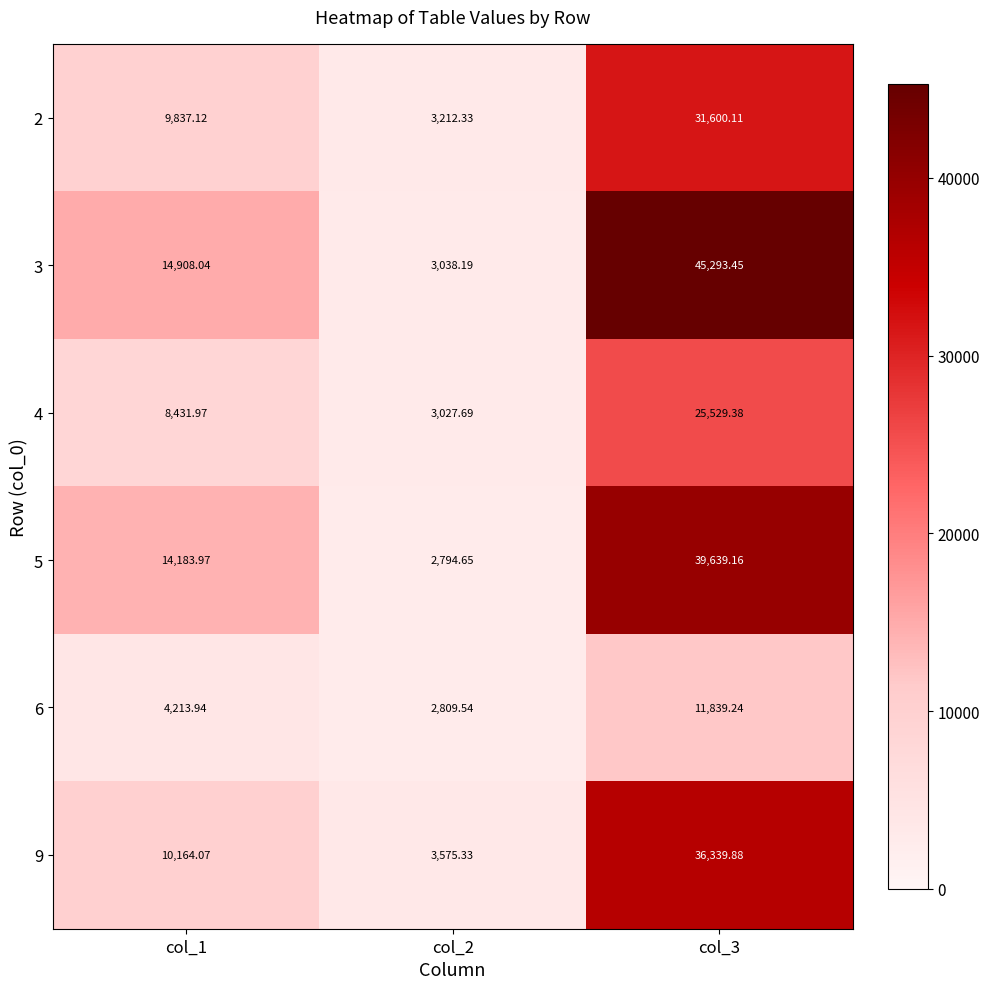

Is the value of 2 at col_2 greater than the value of 5 at col_1?

No